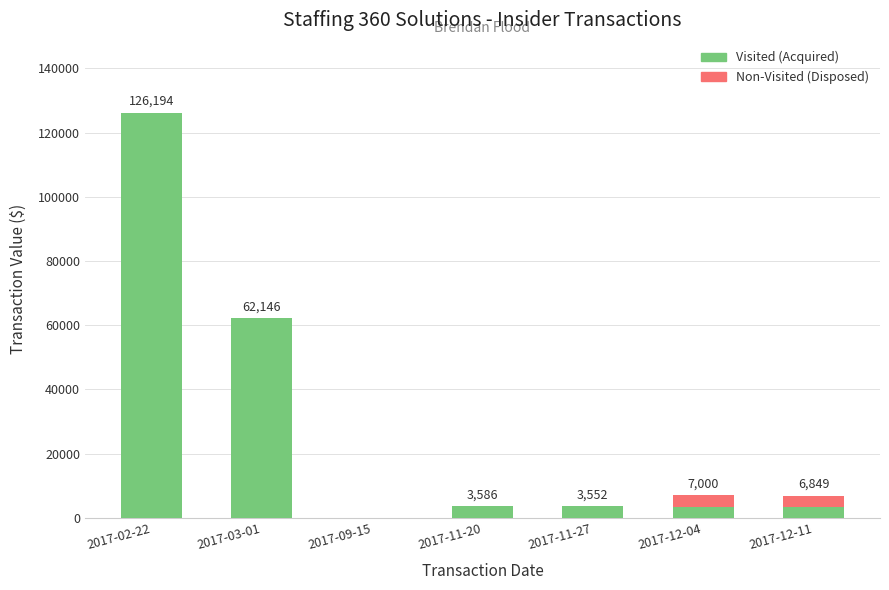

What is the sum of all Visited (Acquired) values?

202402